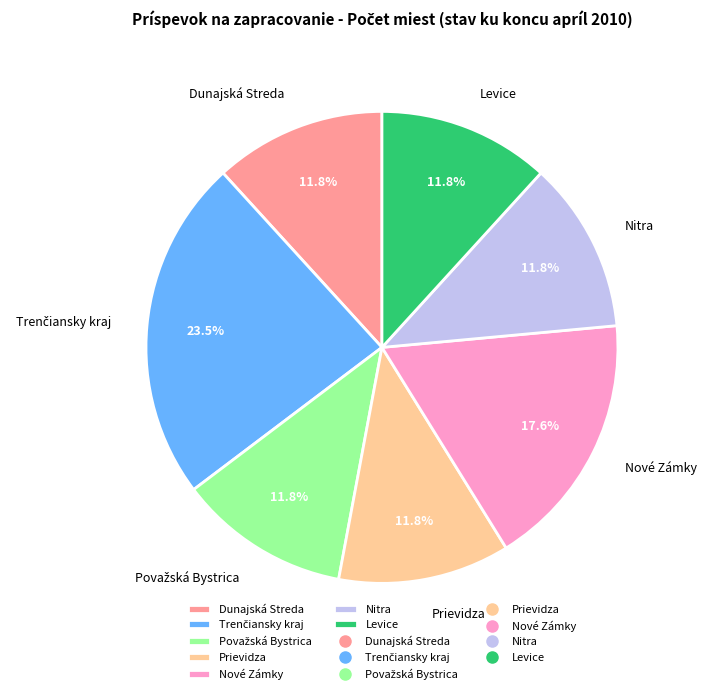

Is there any slice that represents more than half of the pie?

No